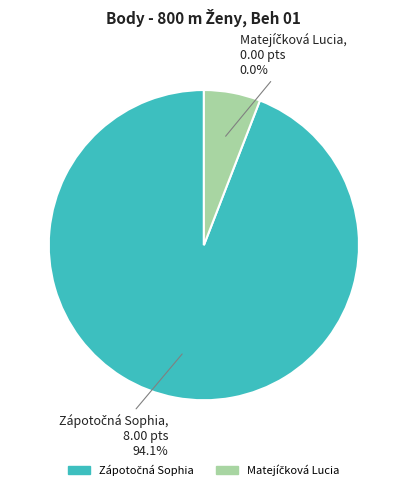

Which slice is the smallest?

Matejíčková Lucia